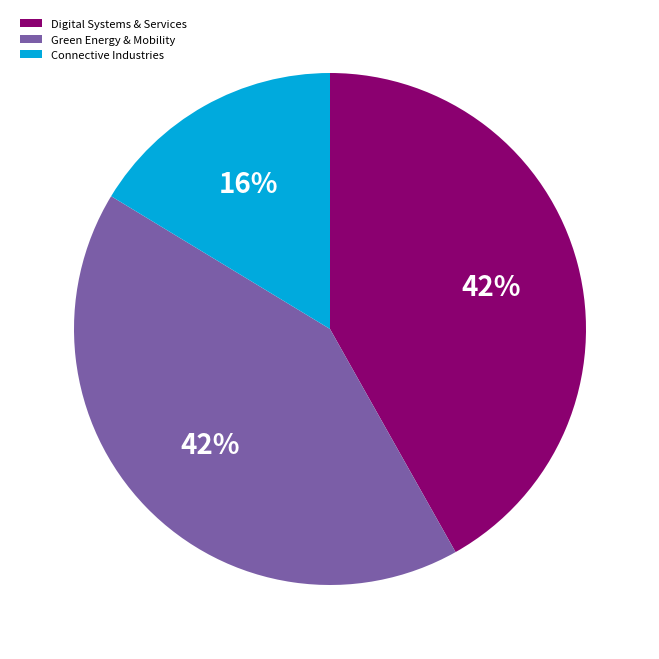

Count the number of slices in the pie.

3